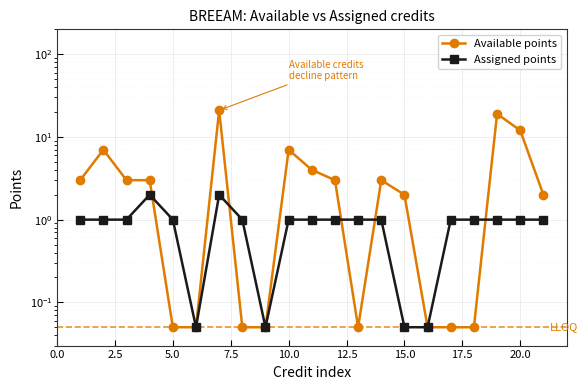

After their last crossing, which series has the higher values: Available points or Assigned points?

Available points